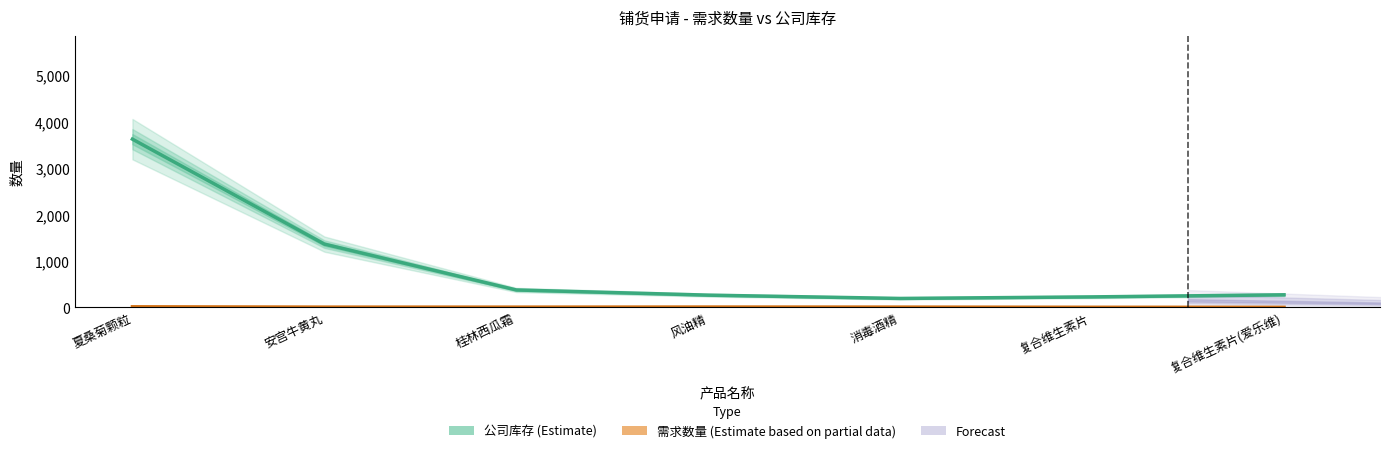

What is the difference between the maximum and minimum values in the 公司库存 (Estimate) series?

3436.1